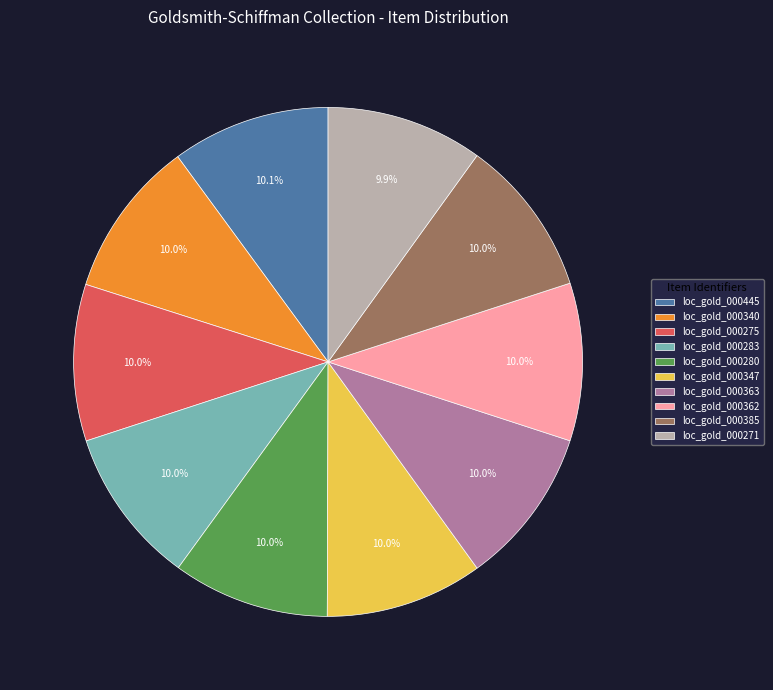

Is the sum of loc_gold_000271 and loc_gold_000275 greater than half?

No